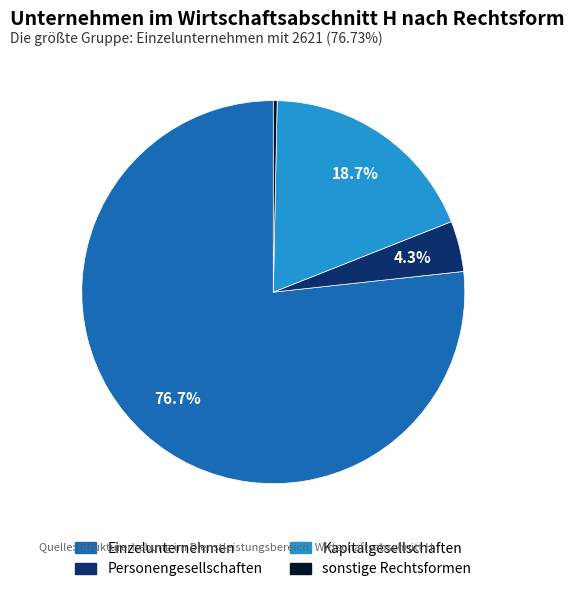

To the nearest percent, what is the average slice percentage?

25%